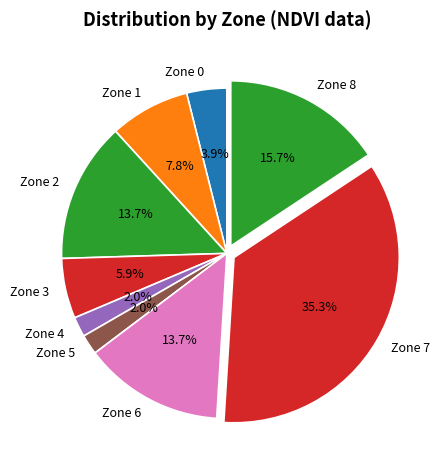

Is it true that Zone 4 is 2% of the pie?

True